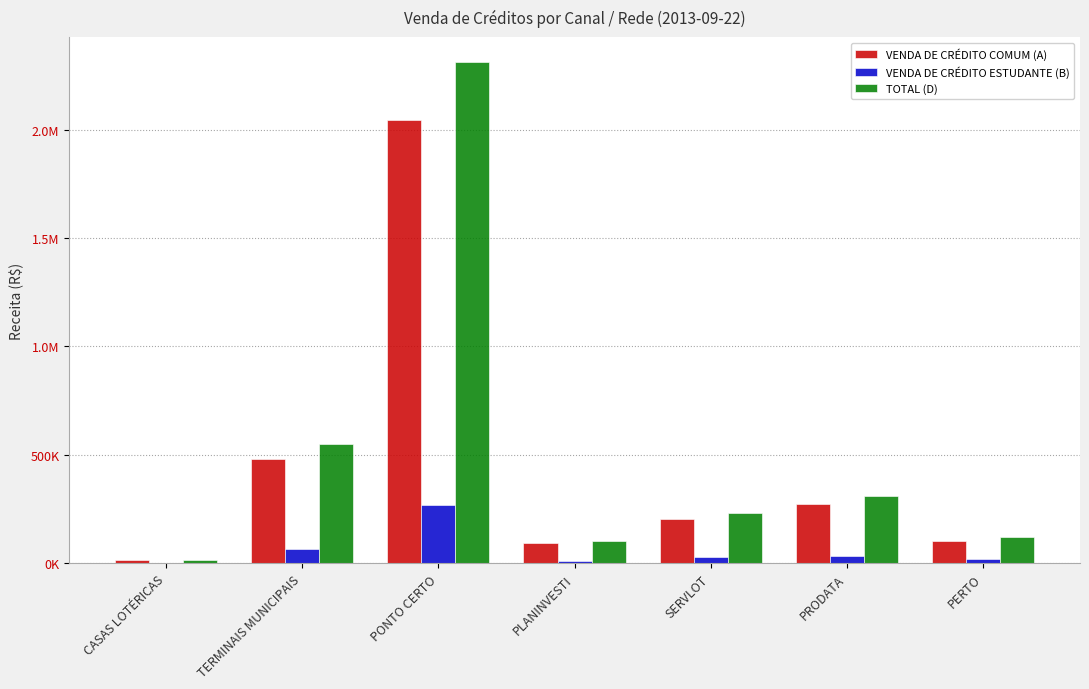

Read the VENDA DE CRÉDITO COMUM (A) value at TERMINAIS MUNICIPAIS.

480588.7